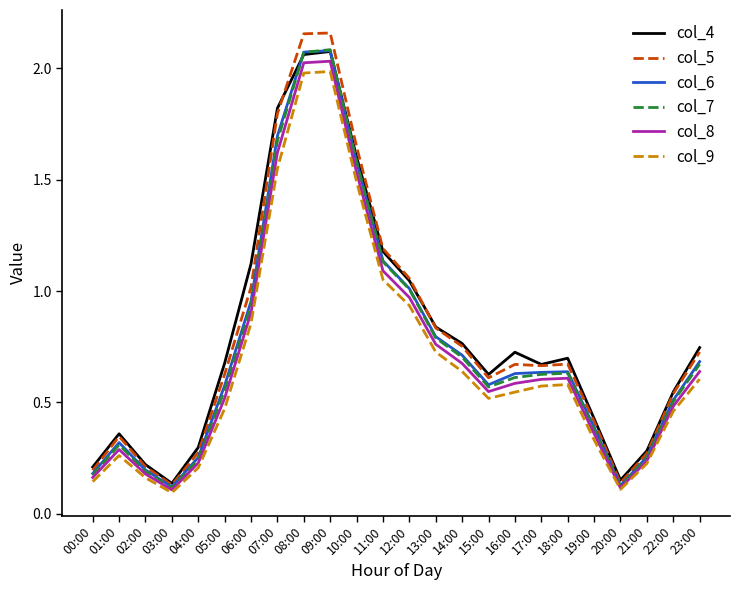

What is the sum of the col_7 values at 12:00 and 06:00?

1.9